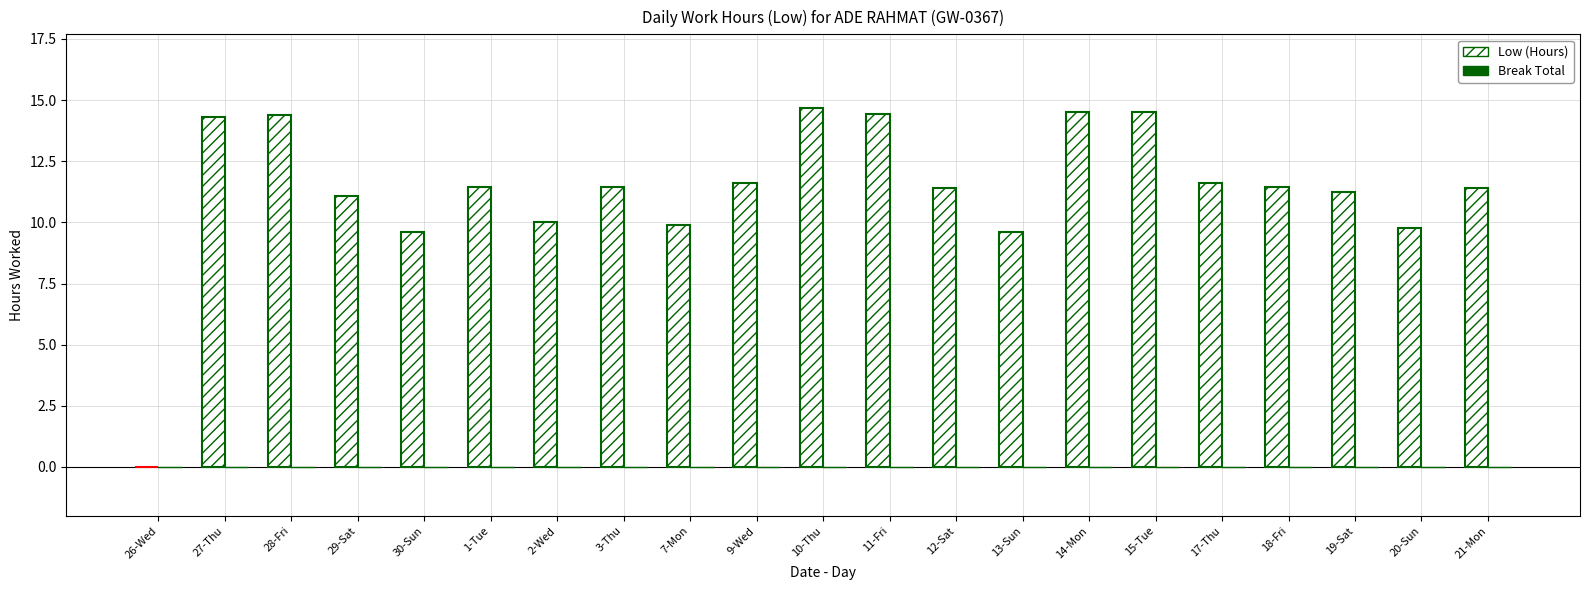

What is the maximum value shown in the chart?

14.7